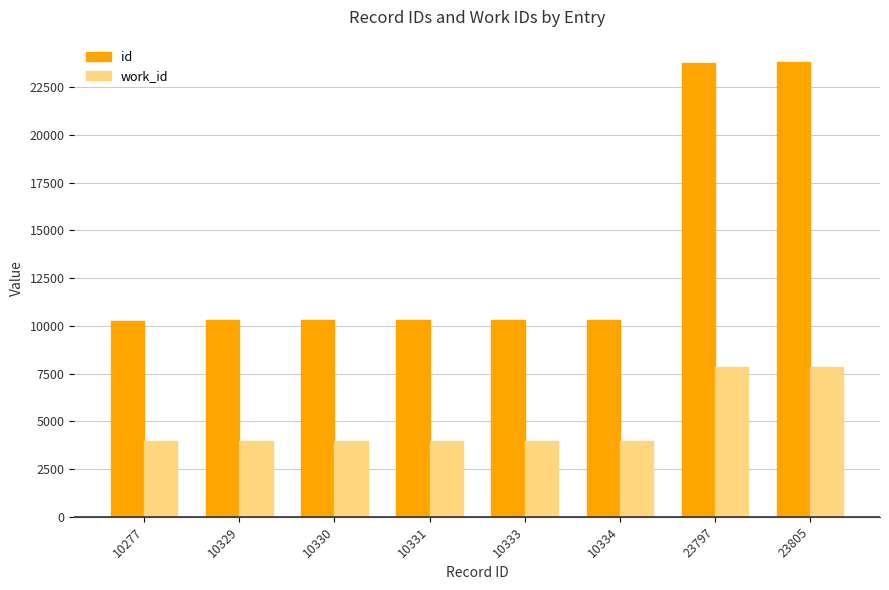

Which series has the largest total across all categories?

id